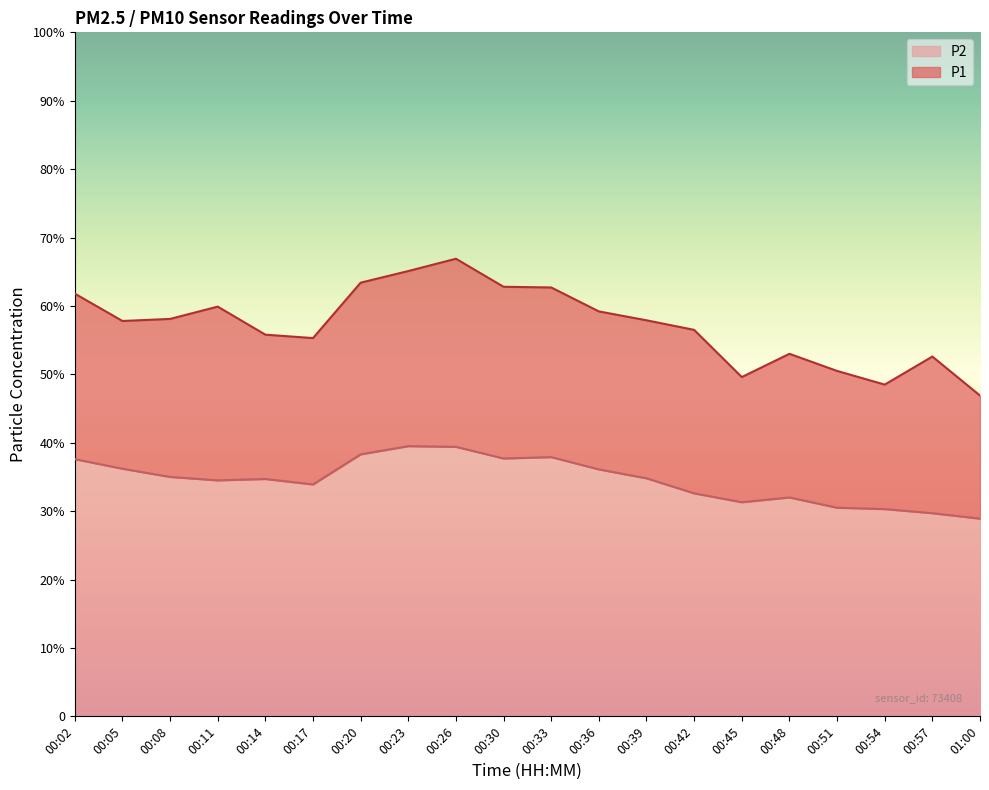

True or false: P1 has a value of 100.9 at 00:23.

False